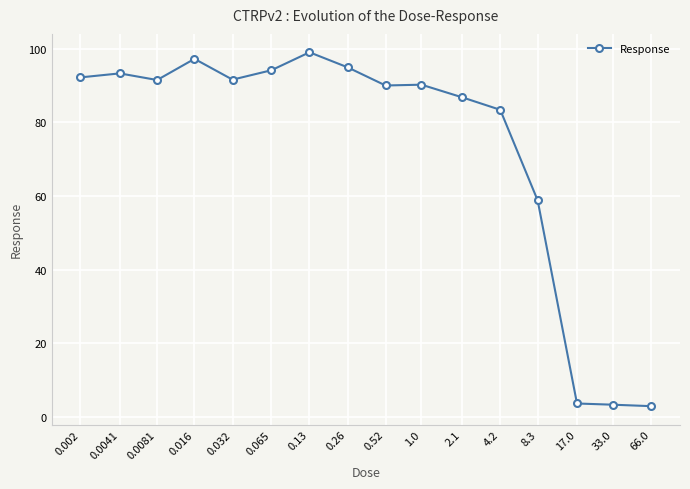

How many data points are above 91?

8